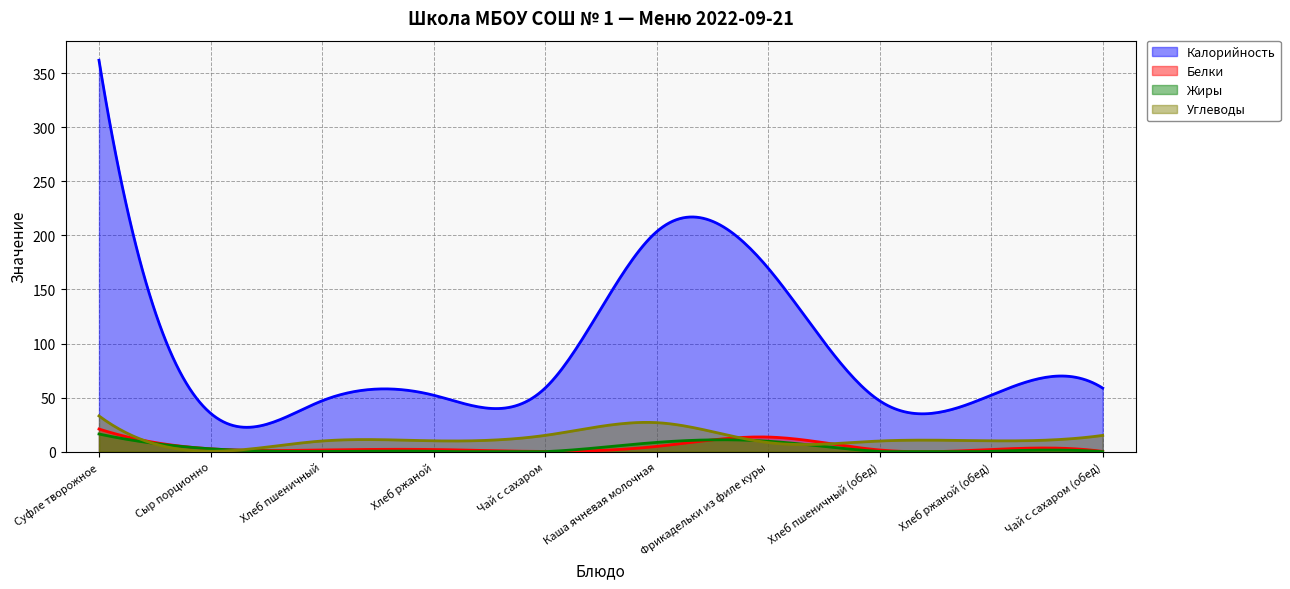

How many data points in Жиры are above 0?

8